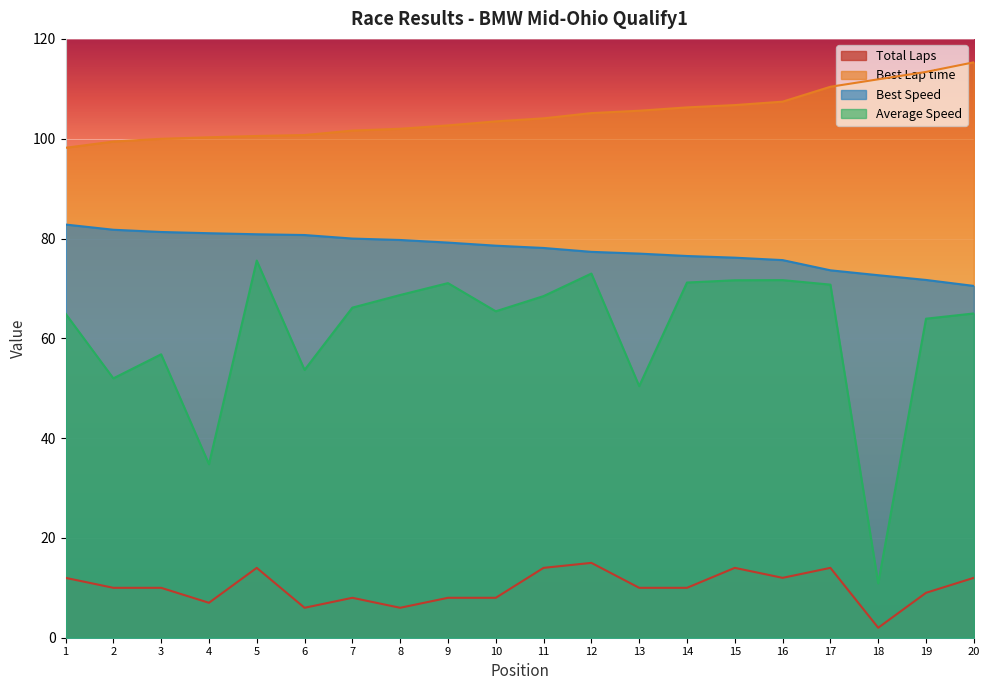

Reading right to left, transcribe all the data shown in this chart.

Total Laps: 20=12.0	19=9.0	18=2.0	17=14.0	16=12.0	15=14.0	14=10.0	13=10.0	12=15.0	11=14.0	10=8.0	9=8.0	8=6.0	7=8.0	6=6.0	5=14.0	4=7.0	3=10.0	2=10.0	1=12.0
Best Lap time: 20=115.3	19=113.4	18=111.9	17=110.4	16=107.4	15=106.7	14=106.3	13=105.6	12=105.1	11=104.1	10=103.5	9=102.7	8=102.0	7=101.6	6=100.7	5=100.5	4=100.3	3=100.0	2=99.4	1=98.2
Best Speed: 20=70.5	19=71.7	18=72.6	17=73.6	16=75.7	15=76.2	14=76.5	13=77.0	12=77.3	11=78.1	10=78.6	9=79.2	8=79.7	7=80.0	6=80.7	5=80.8	4=81.1	3=81.3	2=81.8	1=82.8
Average Speed: 20=65.0	19=63.9	18=10.9	17=70.8	16=71.7	15=71.6	14=71.2	13=50.4	12=73.0	11=68.5	10=65.4	9=71.1	8=68.7	7=66.1	6=53.7	5=75.6	4=34.8	3=56.8	2=52.0	1=64.9